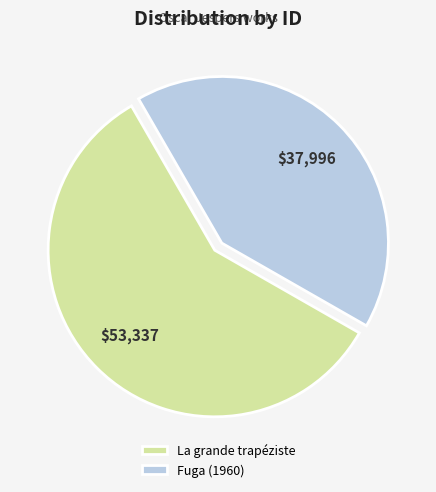

How many slices are in this pie chart?

2